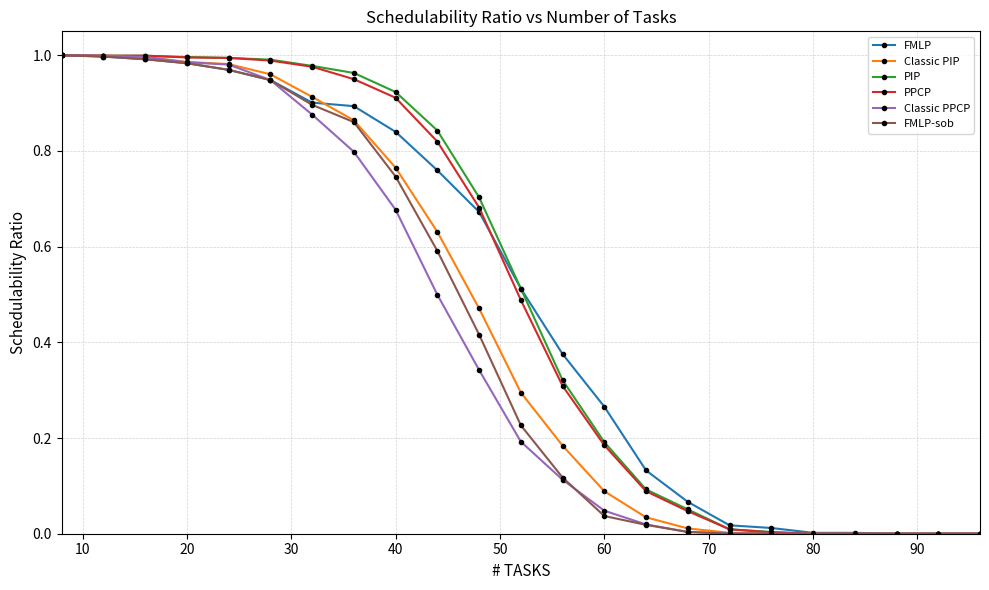

Rank the series by their maximum value, from lowest to highest.

FMLP, Classic PIP, PIP, PPCP, Classic PPCP, FMLP-sob